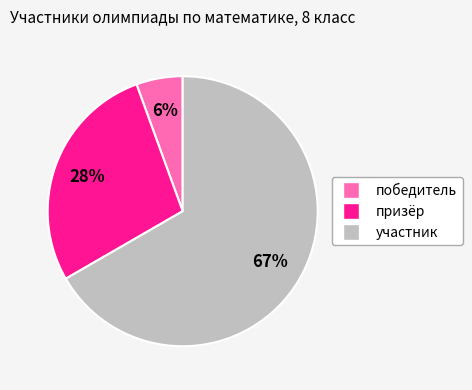

Is the sum of участник and призёр greater than half?

Yes